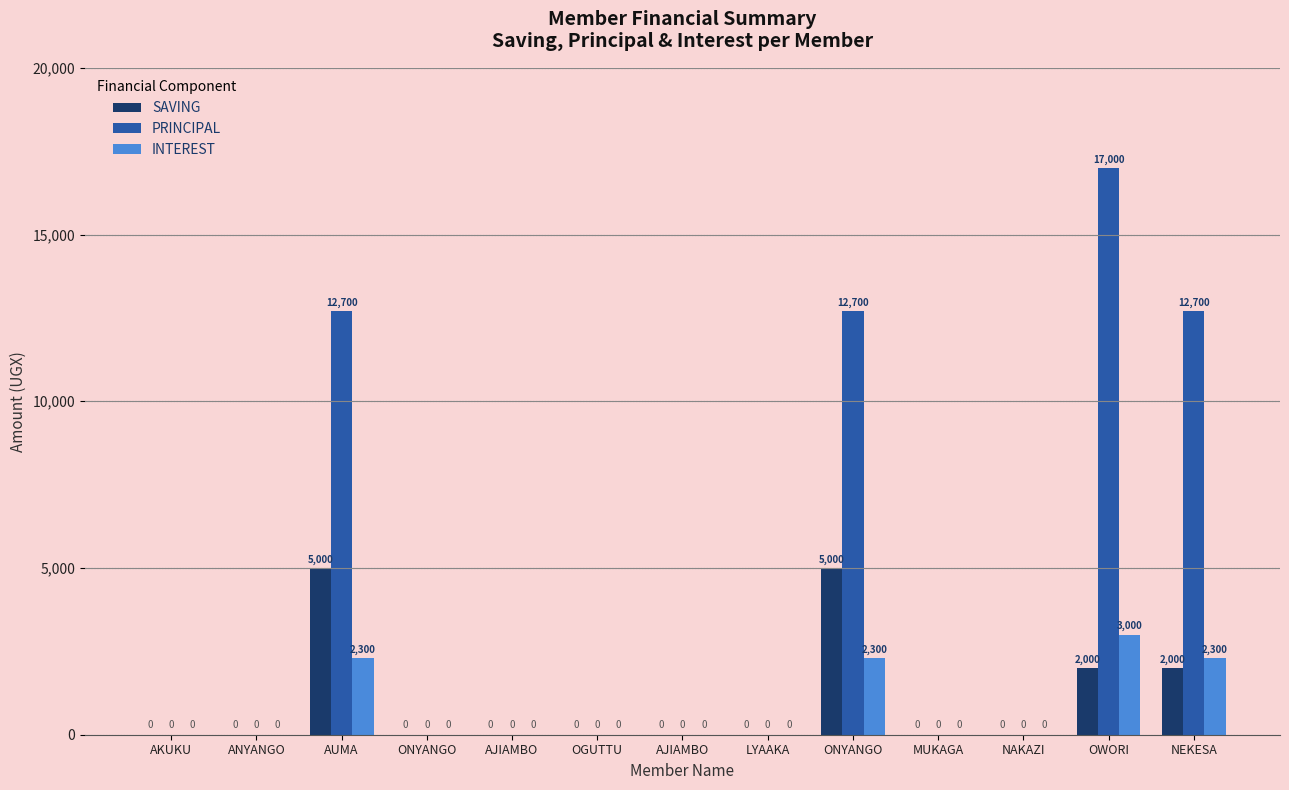

The value of SAVING at ONYANGO is 0. True or false?

True